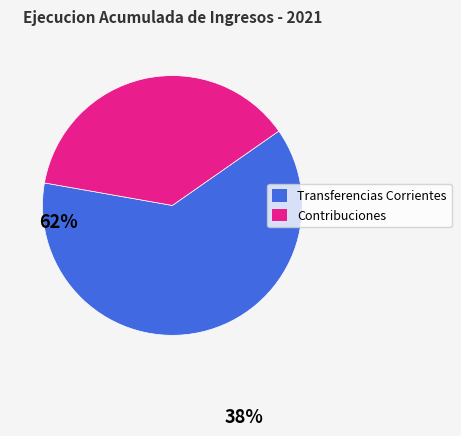

Does any single category account for the majority?

Yes